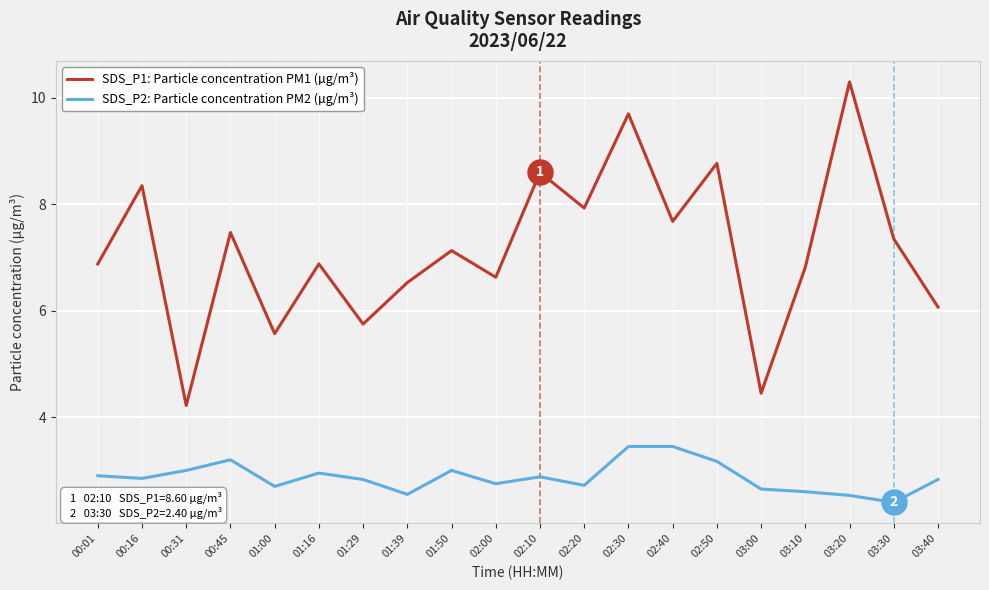

Where is SDS_P2: Particle concentration PM2 (µg/m³) nearest to the value 2?

03:30